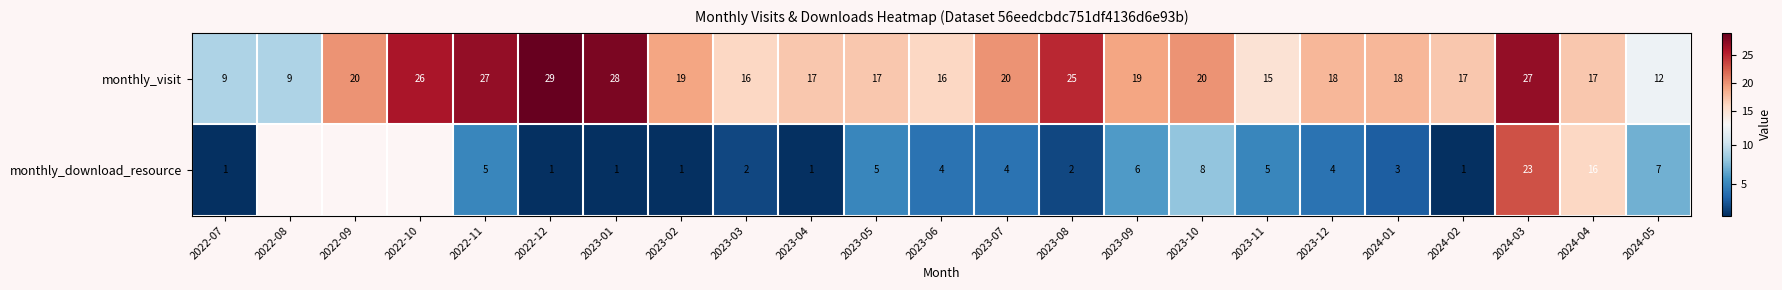

Count the number of categories in the chart.

23